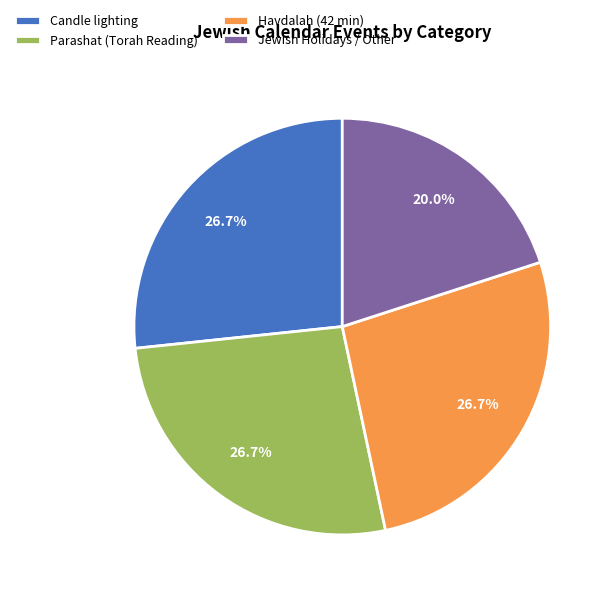

Is the sum of Havdalah (42 min) and Jewish Holidays / Other greater than half?

No